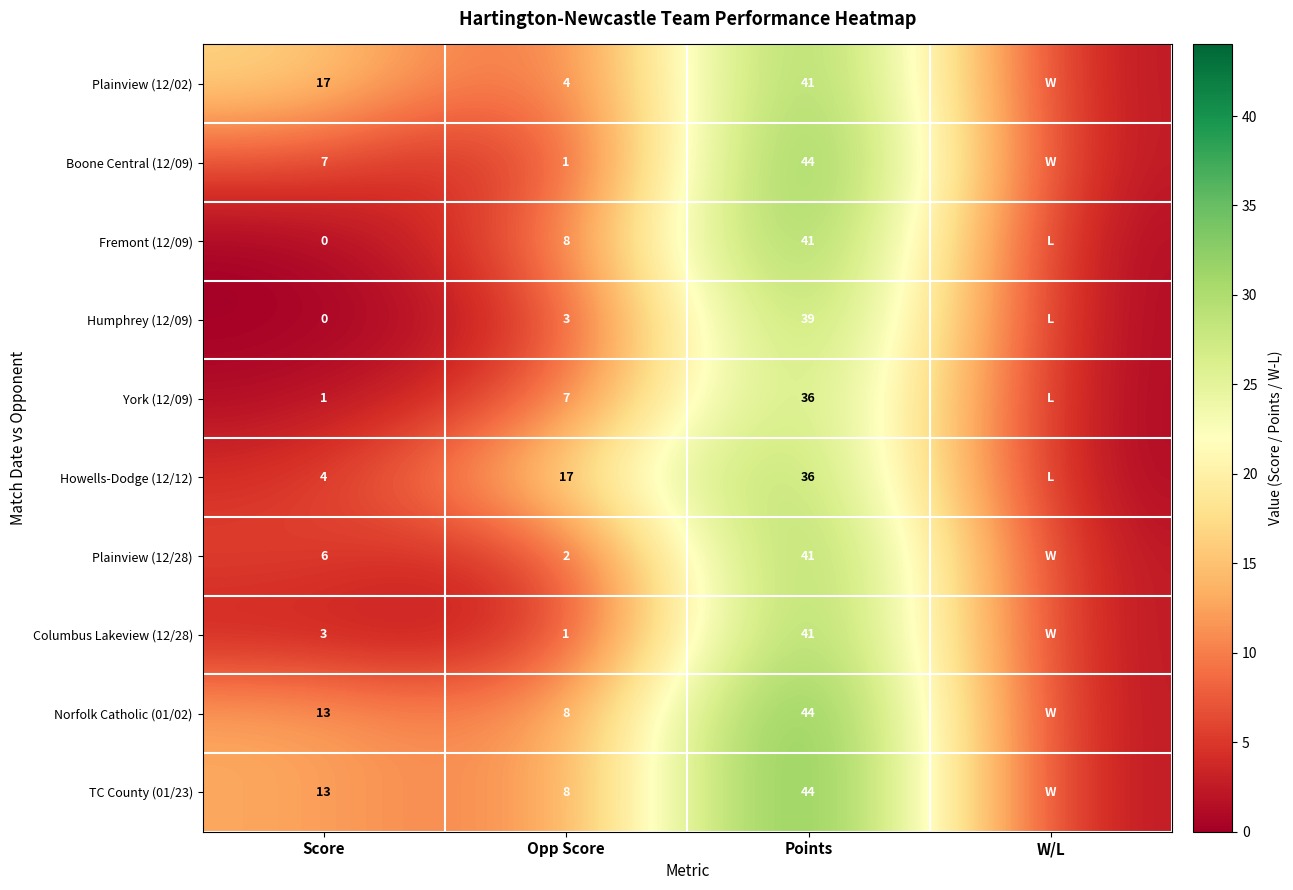

At how many categories does at least one series exceed 9?

3